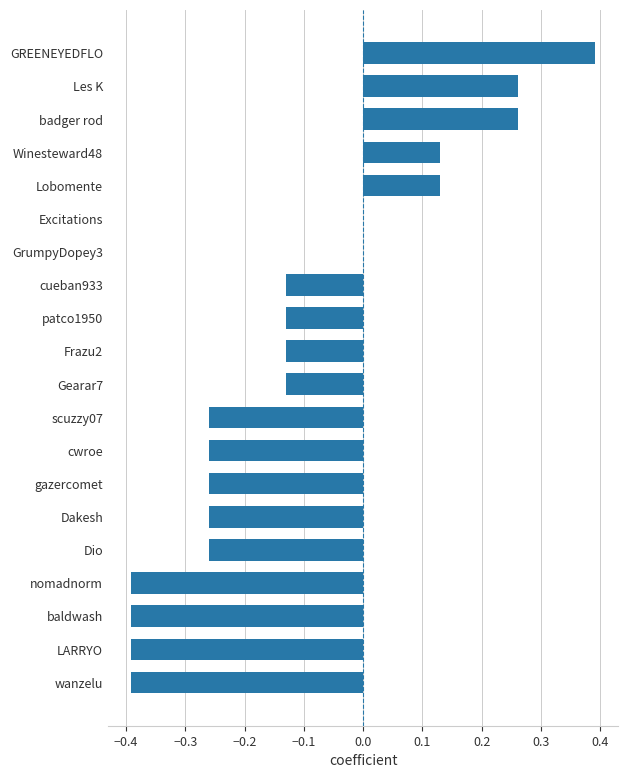

At which category does the chart reach its peak across all series?

GREENEYEDFLO